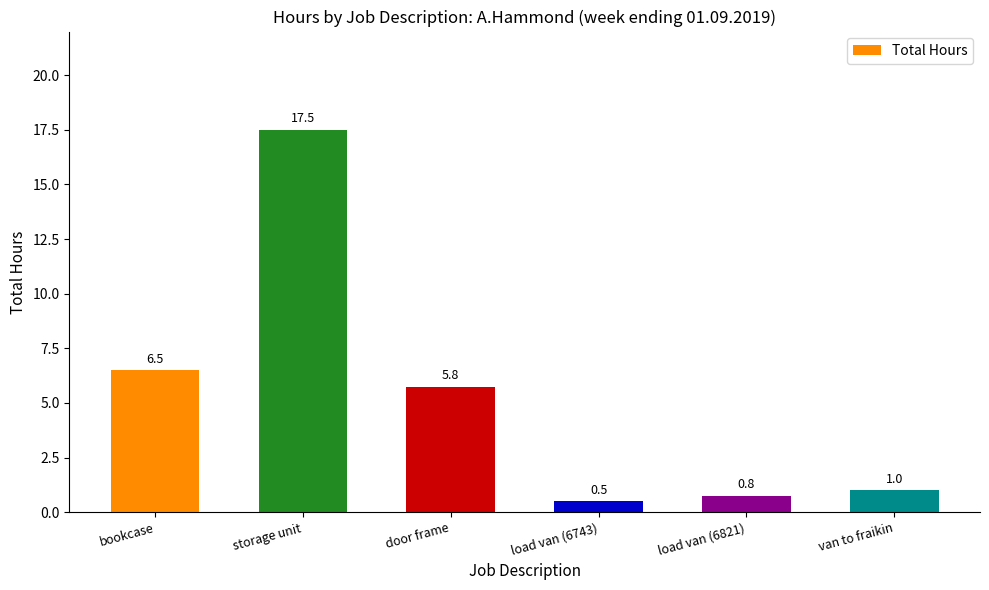

What is the sum of all values?

32.0